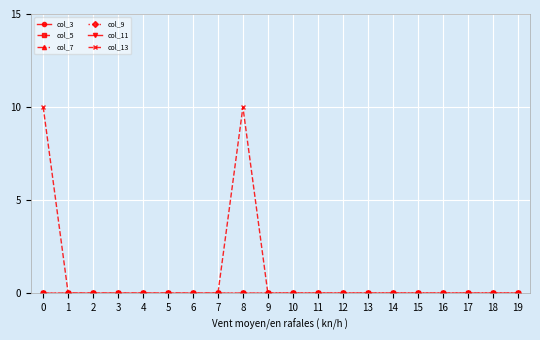

Is this an area chart (filled region under the line)?

No